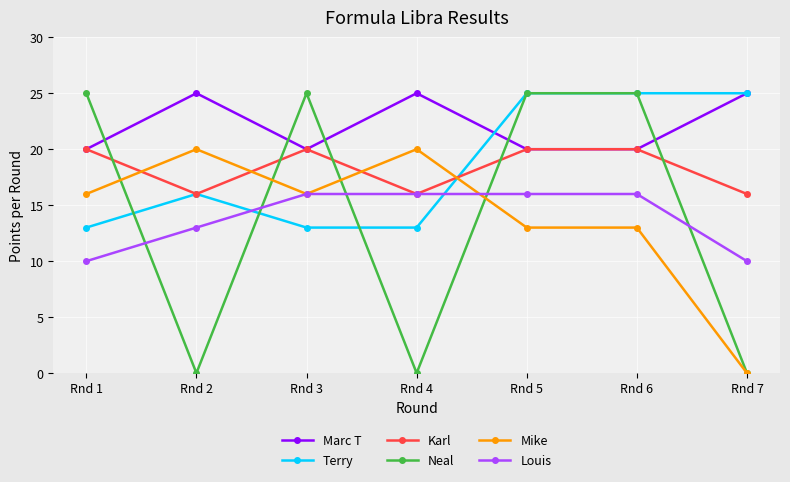

At how many categories does at least one series exceed 8?

7